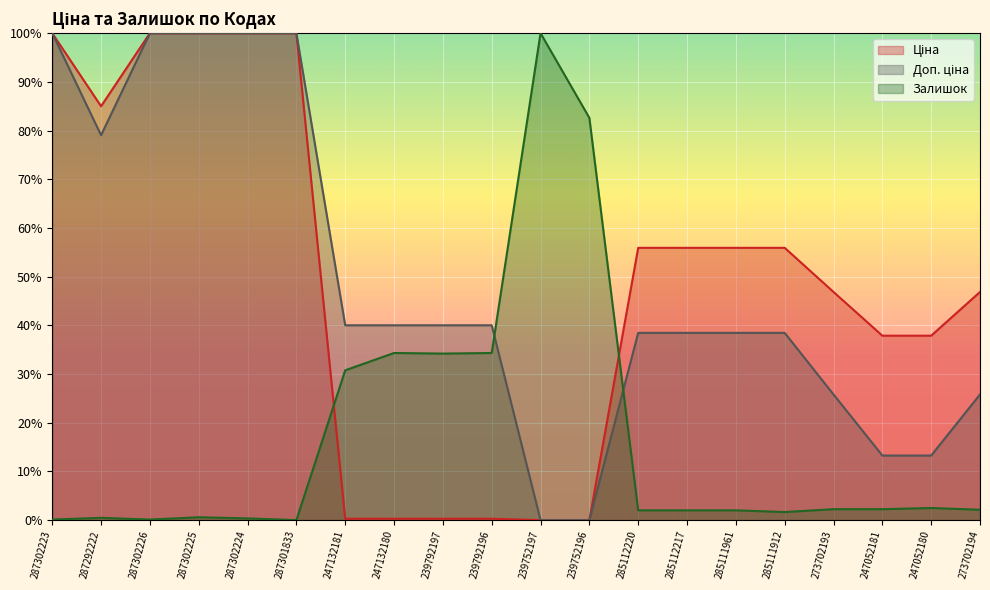

What is the average value of the Доп. ціна series?

0.5